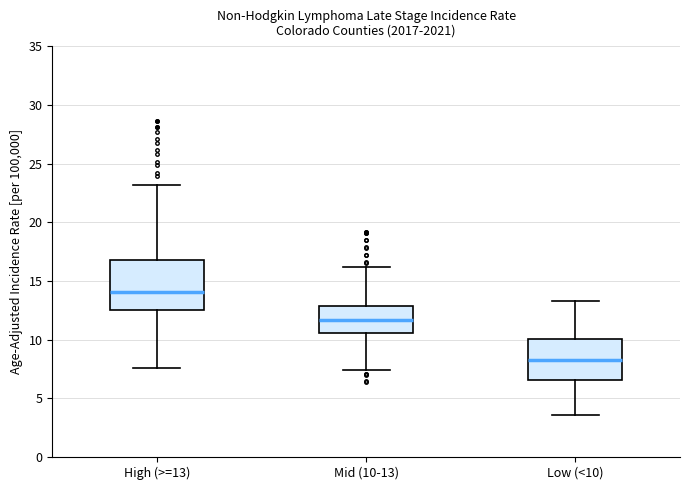

Reading left to right, transcribe this box plot: for each box, give where its median line is, the range the box spans, and where its two whiskers end, as read against the y-axis. The values are not printed on the chart, so give them approximately, as read against the axis.

High (>=13): median 14.0, box 12.5 to 17.0, whiskers 7.5 to 23.0
Mid (10-13): median 11.5, box 10.5 to 13.0, whiskers 7.5 to 16.0
Low (<10): median 8.5, box 6.5 to 10.0, whiskers 3.5 to 13.5